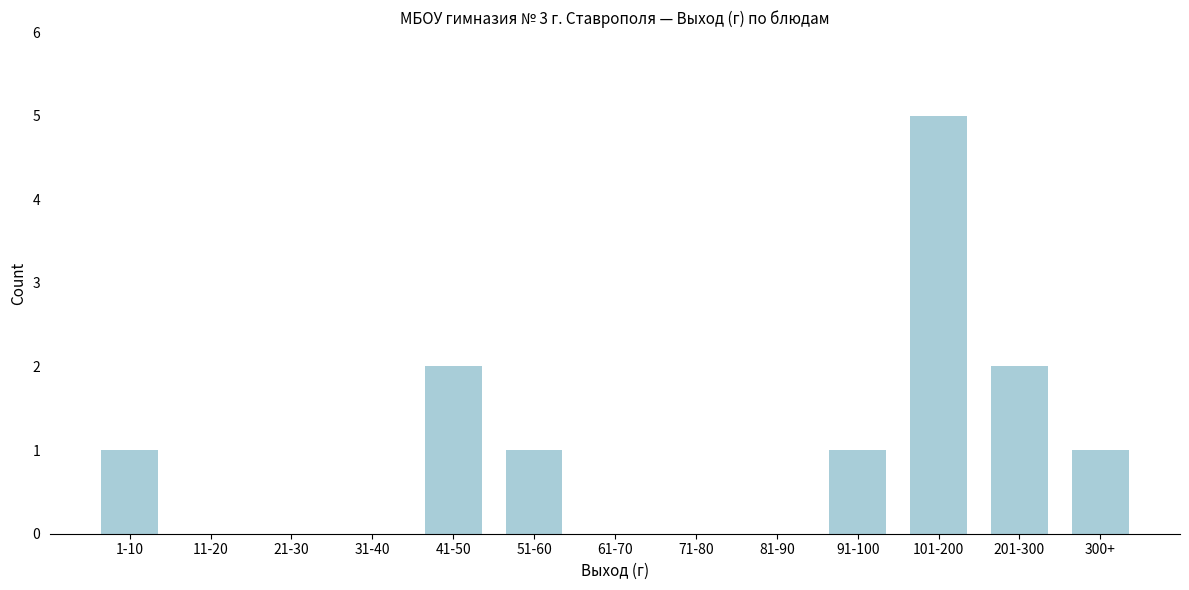

Reading left to right, extract all data points from this chart.

1-10=1	11-20=0	21-30=0	31-40=0	41-50=2	51-60=1	61-70=0	71-80=0	81-90=0	91-100=1	101-200=5	201-300=2	300+=1